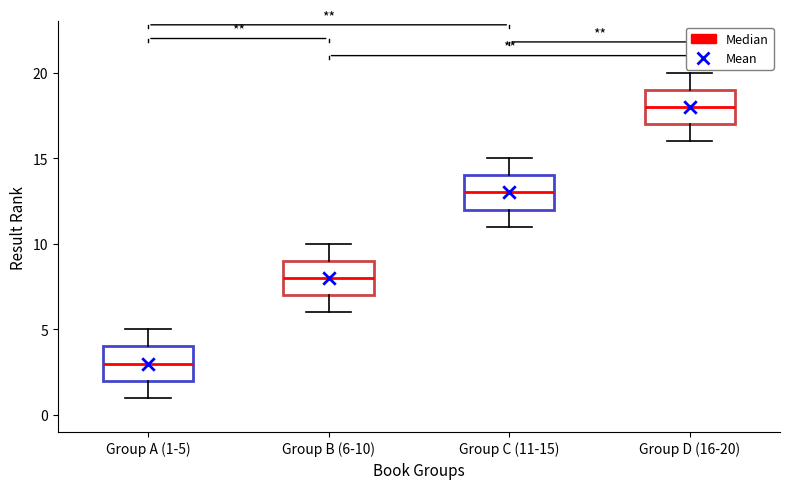

Reading left to right, read every box against the y-axis: the position of its median line, the range the box covers, and the ends of its whiskers. The values are not printed on the chart, so give them approximately, as read against the axis.

Group A (1-5): median 3, box 2 to 4, whiskers 1 to 5
Group B (6-10): median 8, box 7 to 9, whiskers 6 to 10
Group C (11-15): median 13, box 12 to 14, whiskers 11 to 15
Group D (16-20): median 18, box 17 to 19, whiskers 16 to 20